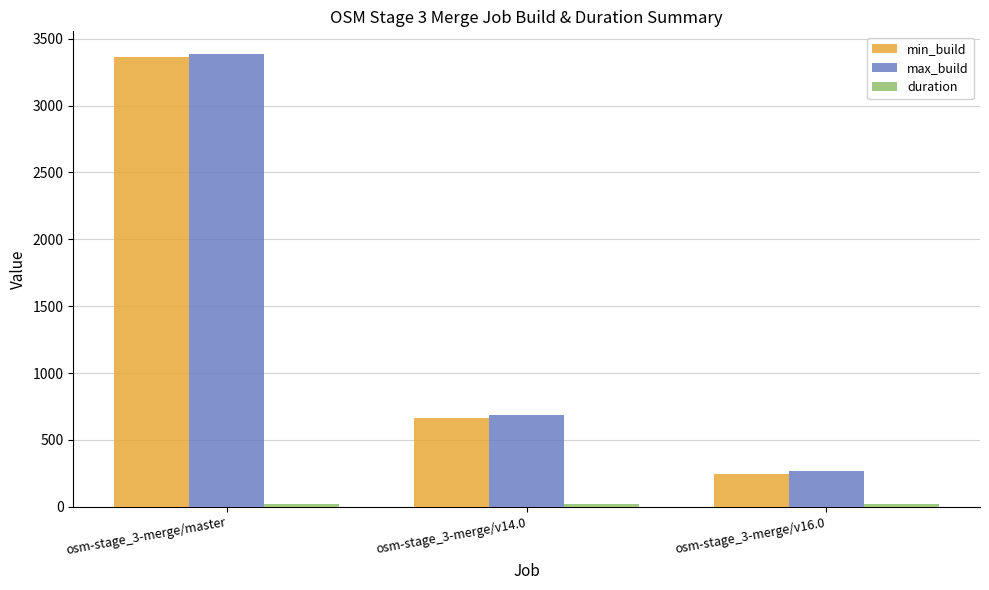

Which series has the widest spread of values?

max_build